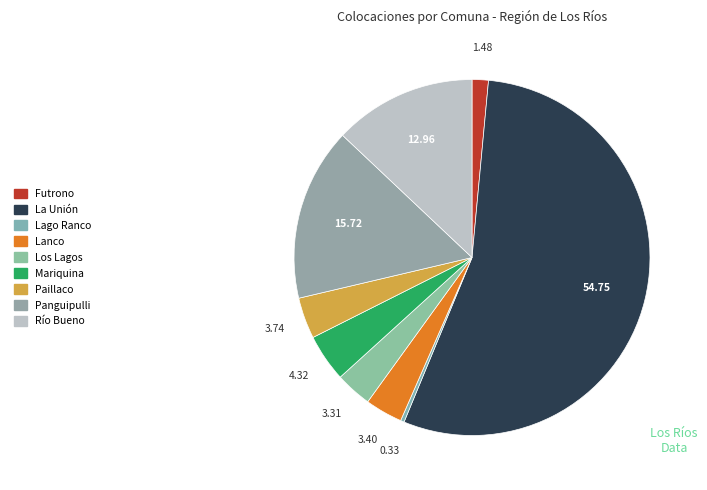

Count the number of slices in the pie.

9